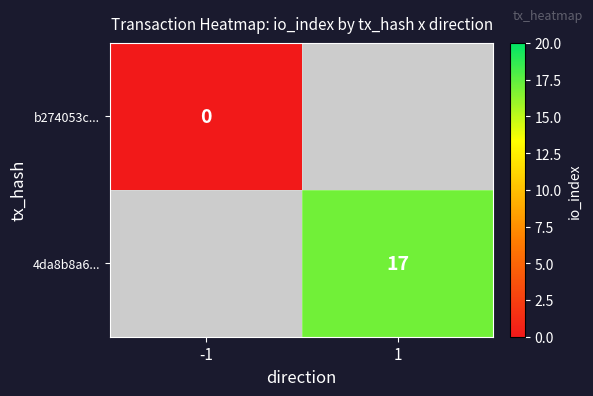

The 4da8b8a6... series shows 17 at 1. True or false?

True